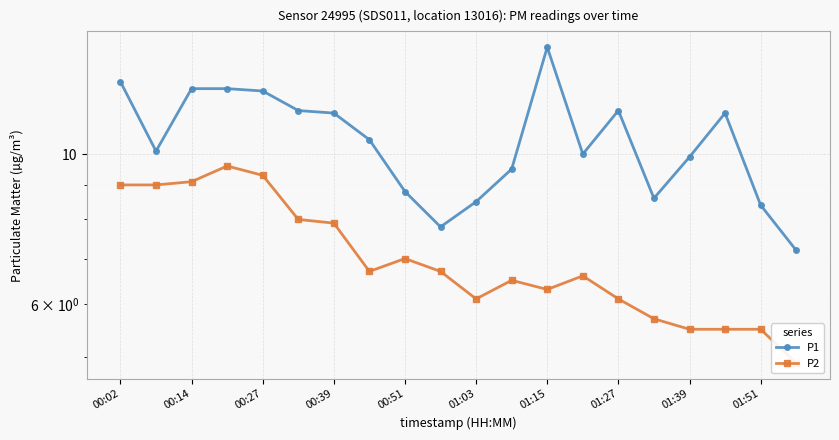

The P1 series shows 3.5 at 00:39. True or false?

False